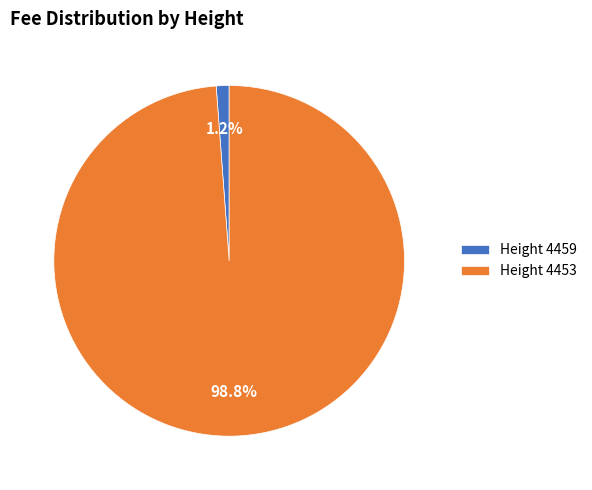

Which category has the smallest portion of the pie?

Height 4459